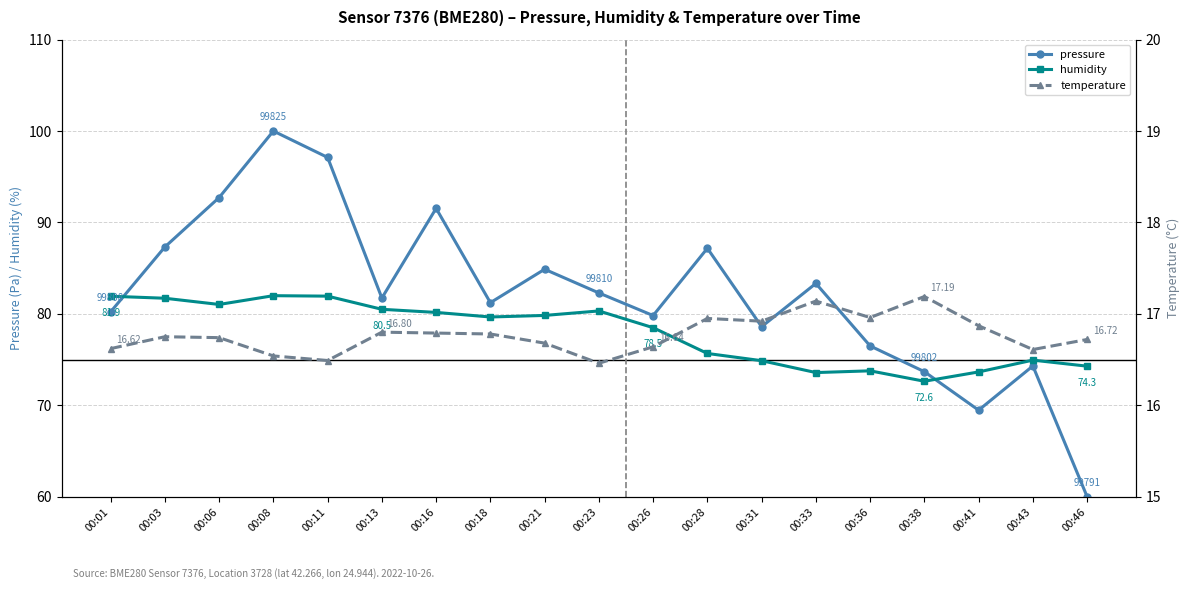

Where is humidity nearest to the value 77?

00:28